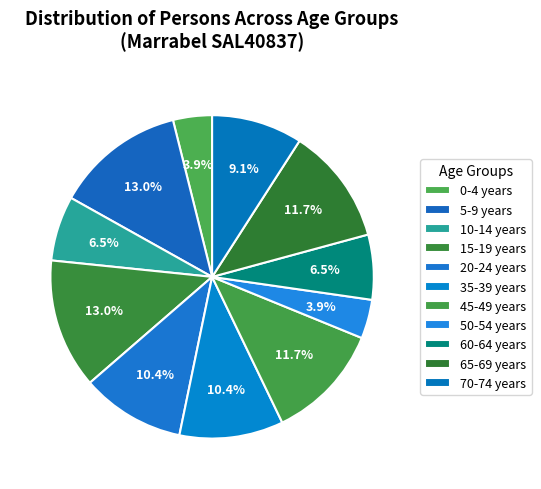

To the nearest percent, what is the difference between the 50-54 years and 35-39 years slice percentages?

6%